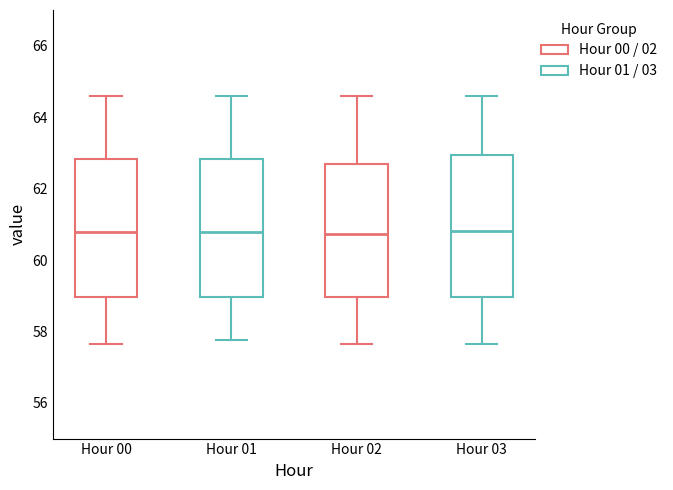

Reading left to right, transcribe this box plot: for each box, give where its median line is, the range the box spans, and where its two whiskers end, as read against the y-axis. The values are not printed on the chart, so give them approximately, as read against the axis.

Hour 00: median 60.8, box 59.0 to 62.8, whiskers 57.6 to 64.6
Hour 01: median 60.8, box 59.0 to 62.8, whiskers 57.8 to 64.6
Hour 02: median 60.8, box 59.0 to 62.6, whiskers 57.6 to 64.6
Hour 03: median 60.8, box 59.0 to 63.0, whiskers 57.6 to 64.6